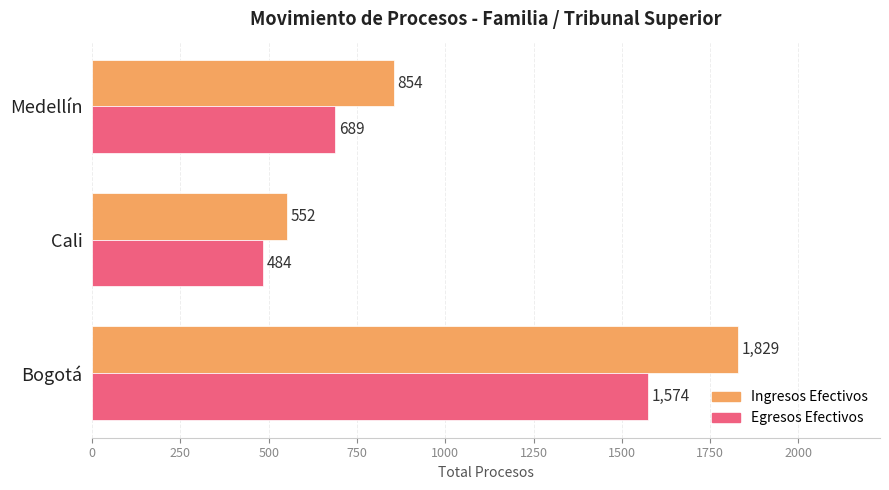

What is the average value of the Egresos Efectivos series?

916